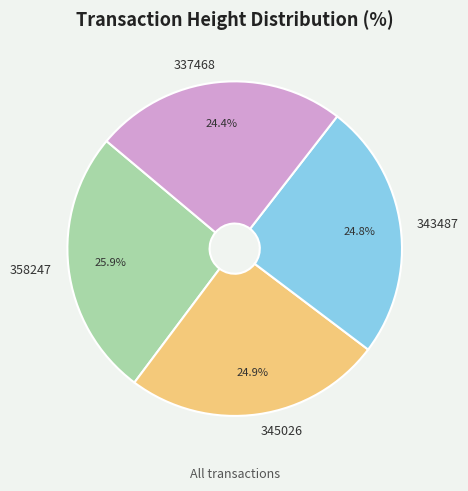

Is 358247 the majority of the pie?

No